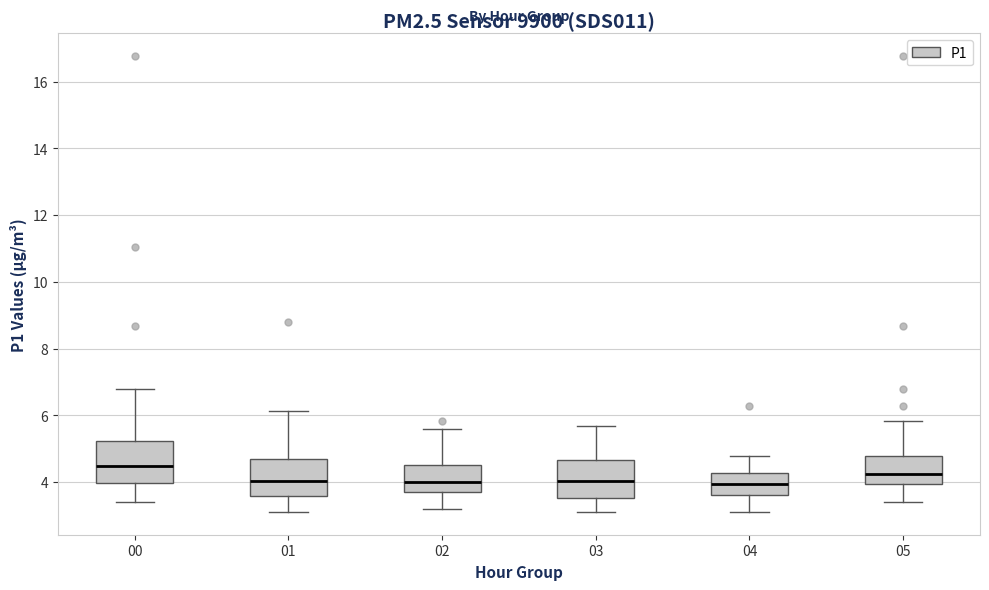

Where does the lower whisker of the box at x = 03 end on the y-axis? The values are not printed on the chart, so give them approximately, as read against the axis.

3.2